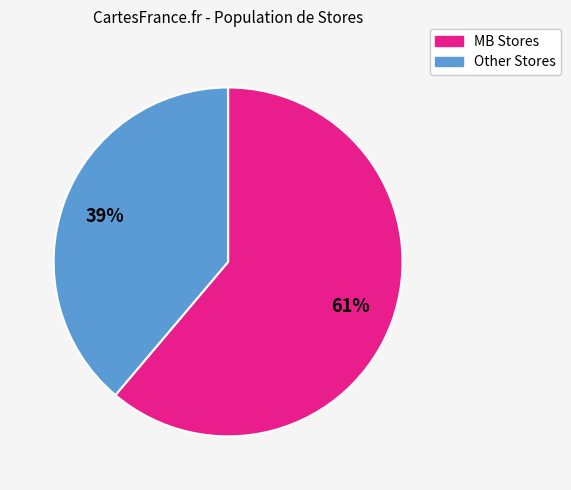

To the nearest percent, what is the difference between the largest and smallest slice percentages?

22%